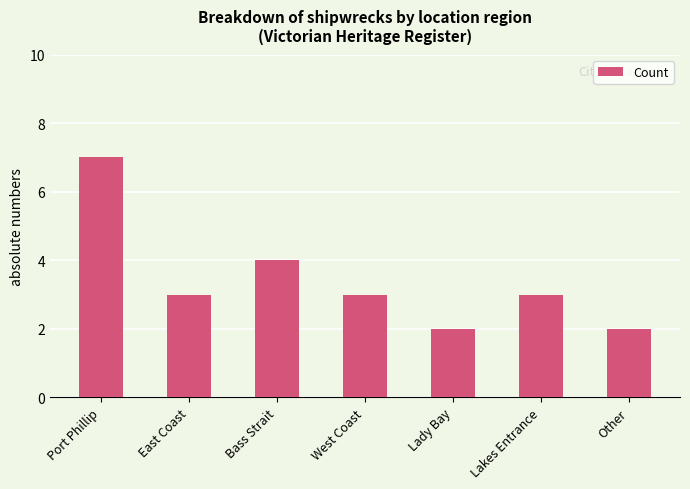

What is the sum of the values at Other and Port Phillip?

9